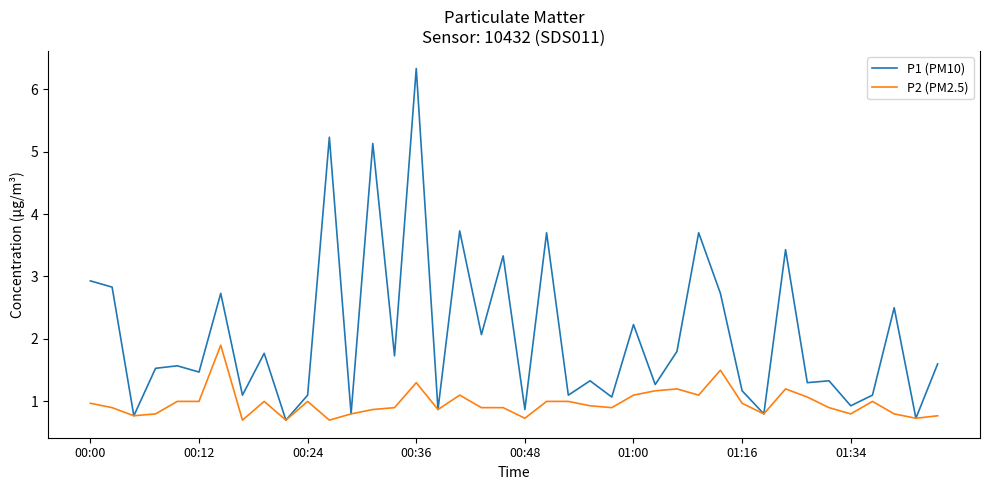

What is the maximum value for P2 (PM2.5)?

1.9